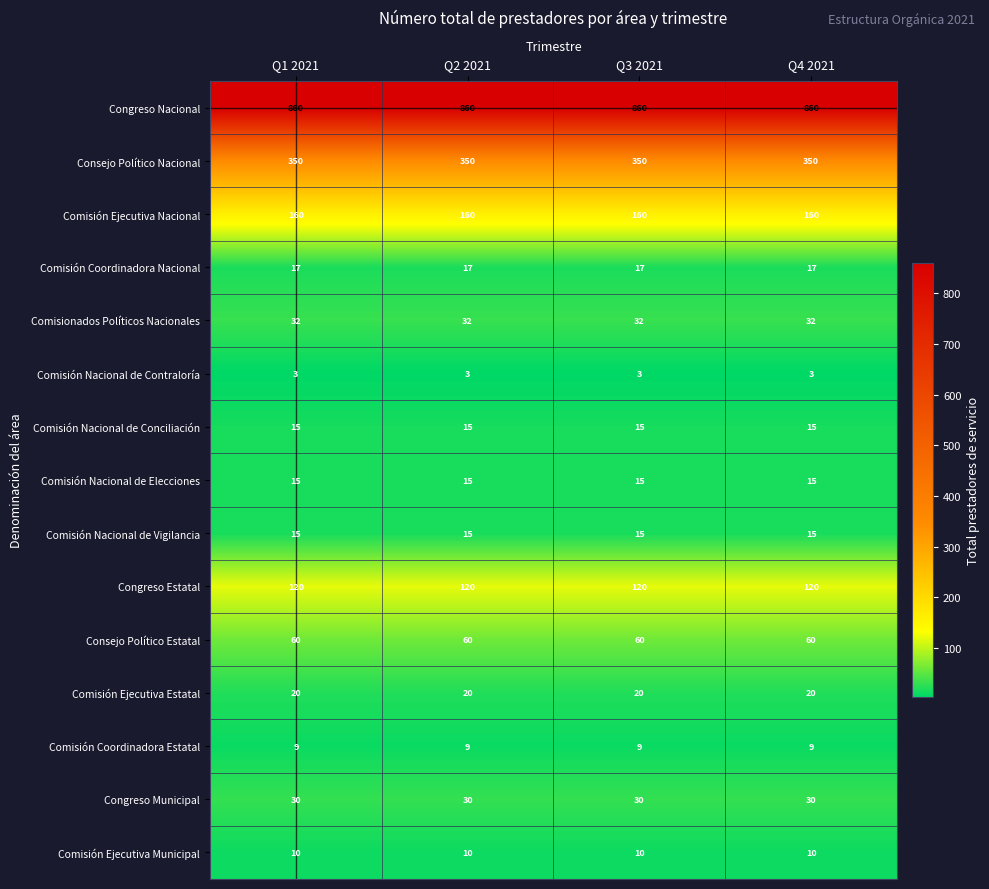

The Comisión Nacional de Vigilancia series shows 15 at Q1 2021. True or false?

True